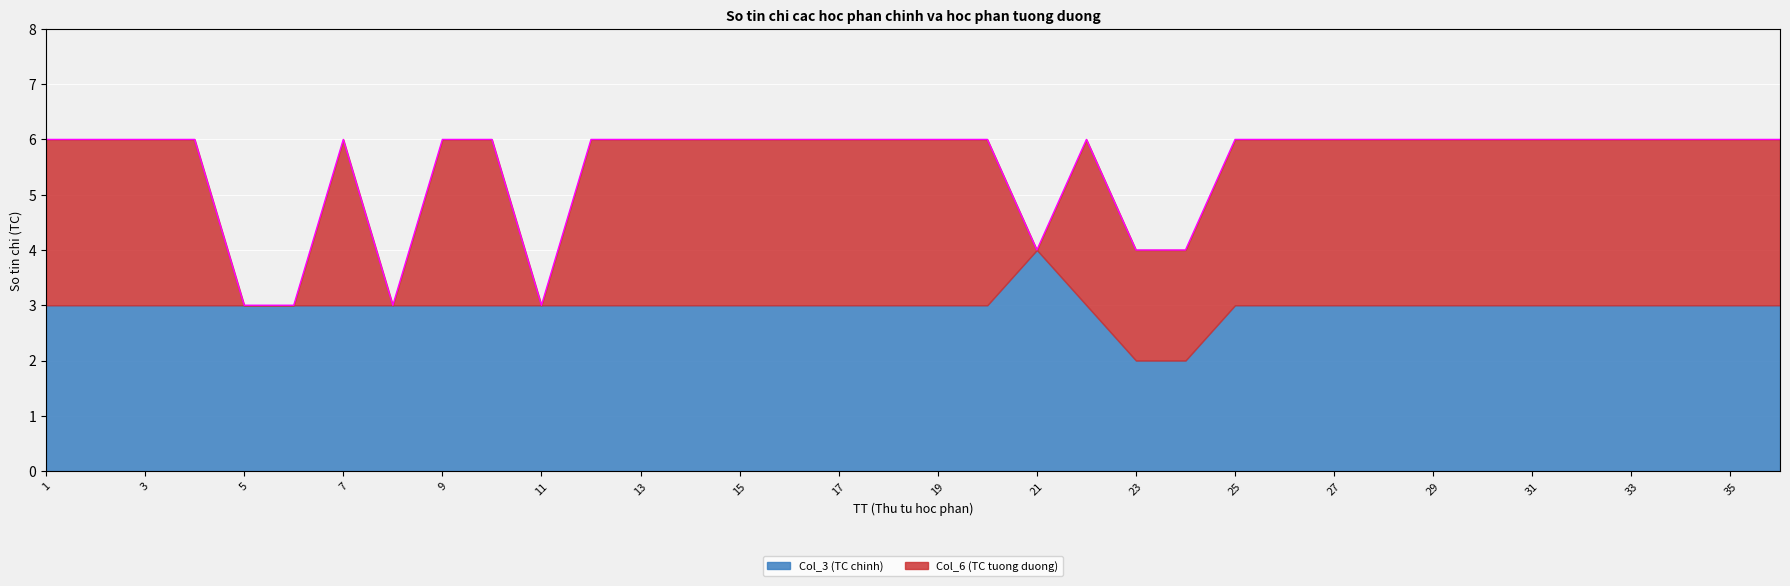

What is the total value across all series at 18?

6